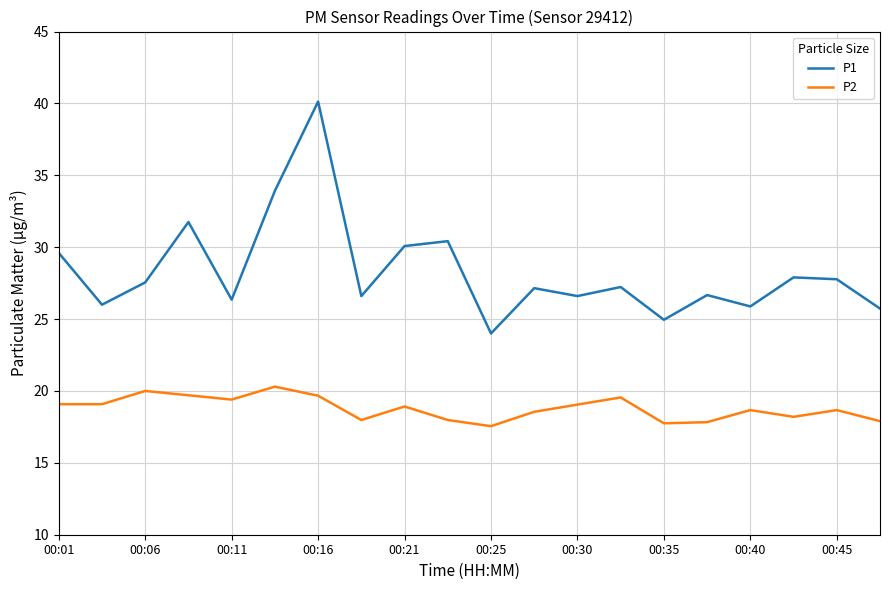

List the series in order of their overall mean, highest first.

P1, P2